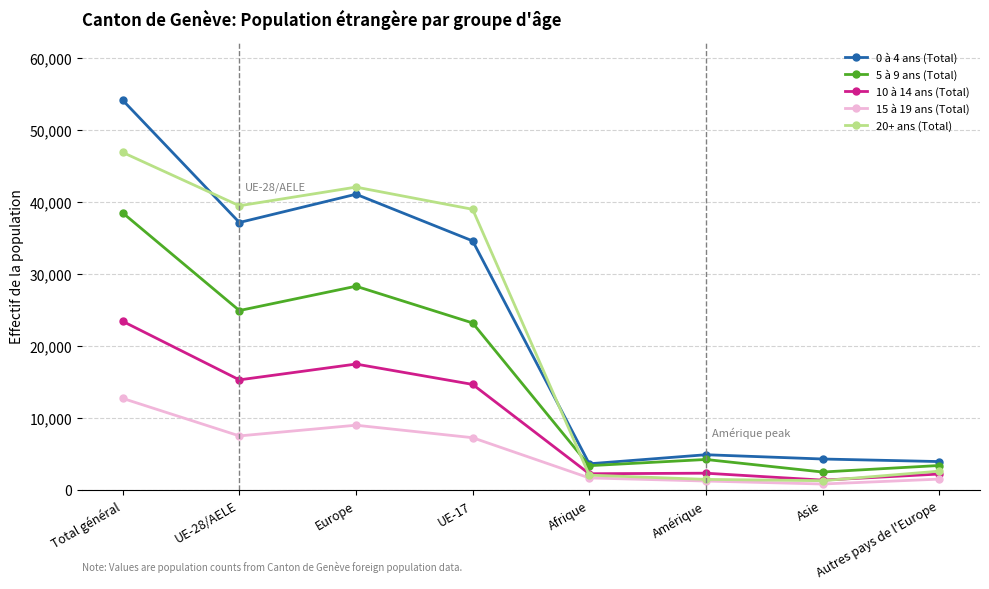

Which series has the largest total across all categories?

0 à 4 ans (Total)